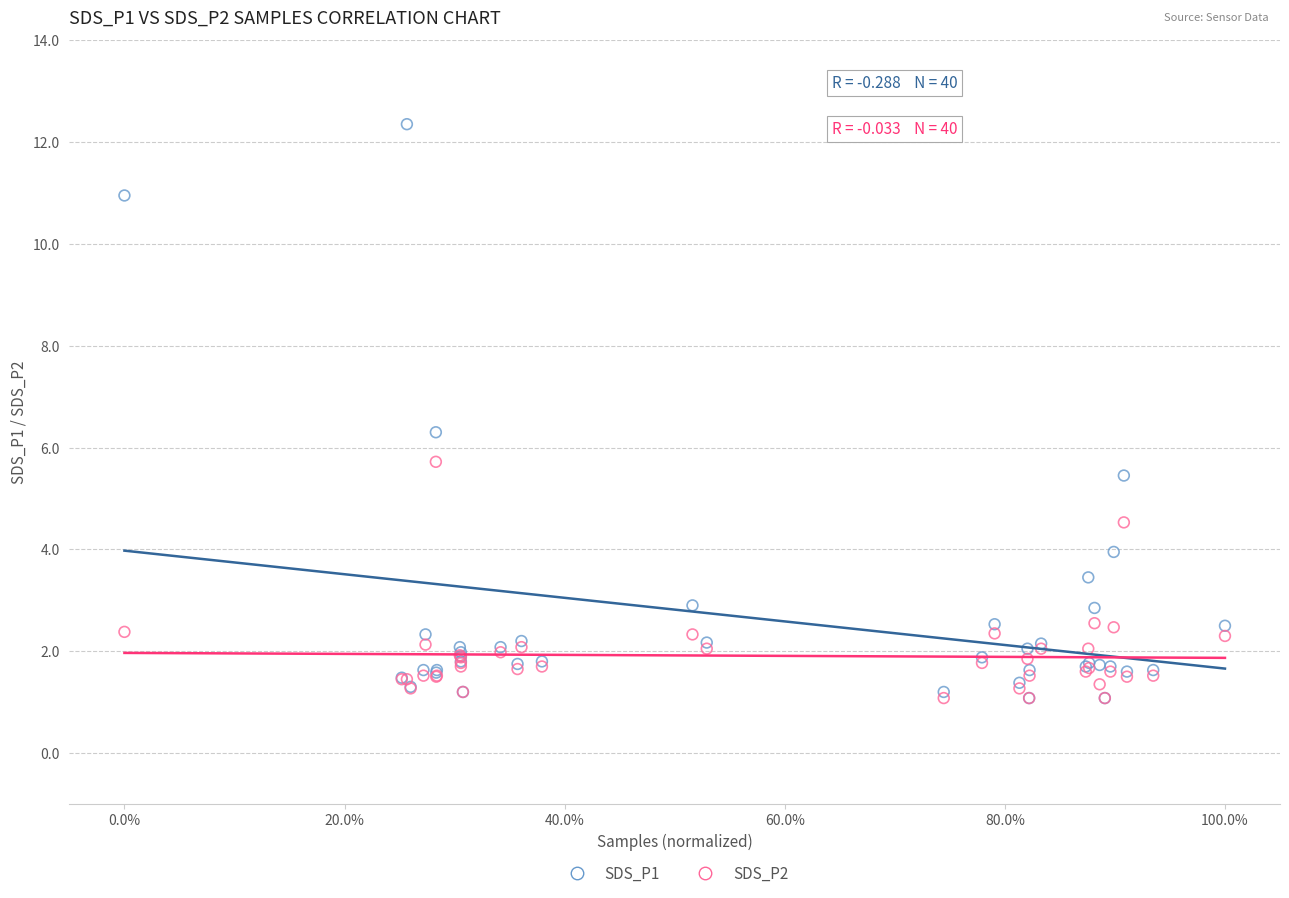

Which series contains the highest Y value?

SDS_P1